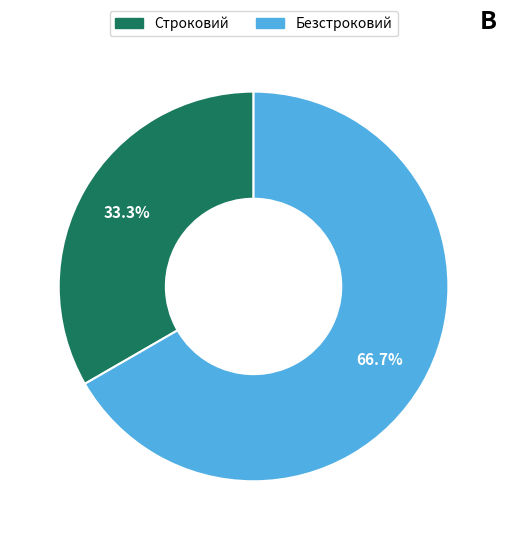

How much of the chart is everything except Строковий?

66.7%